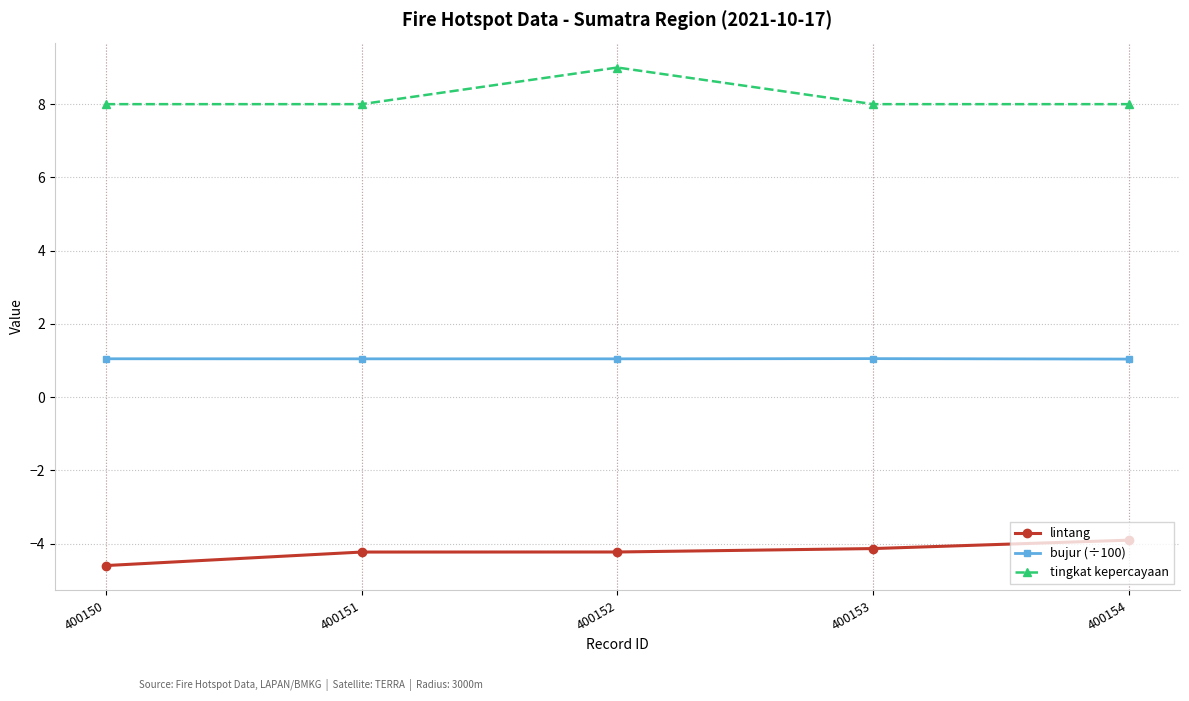

In bujur (÷100), how many points are lower than both neighbors (excluding endpoints)?

1